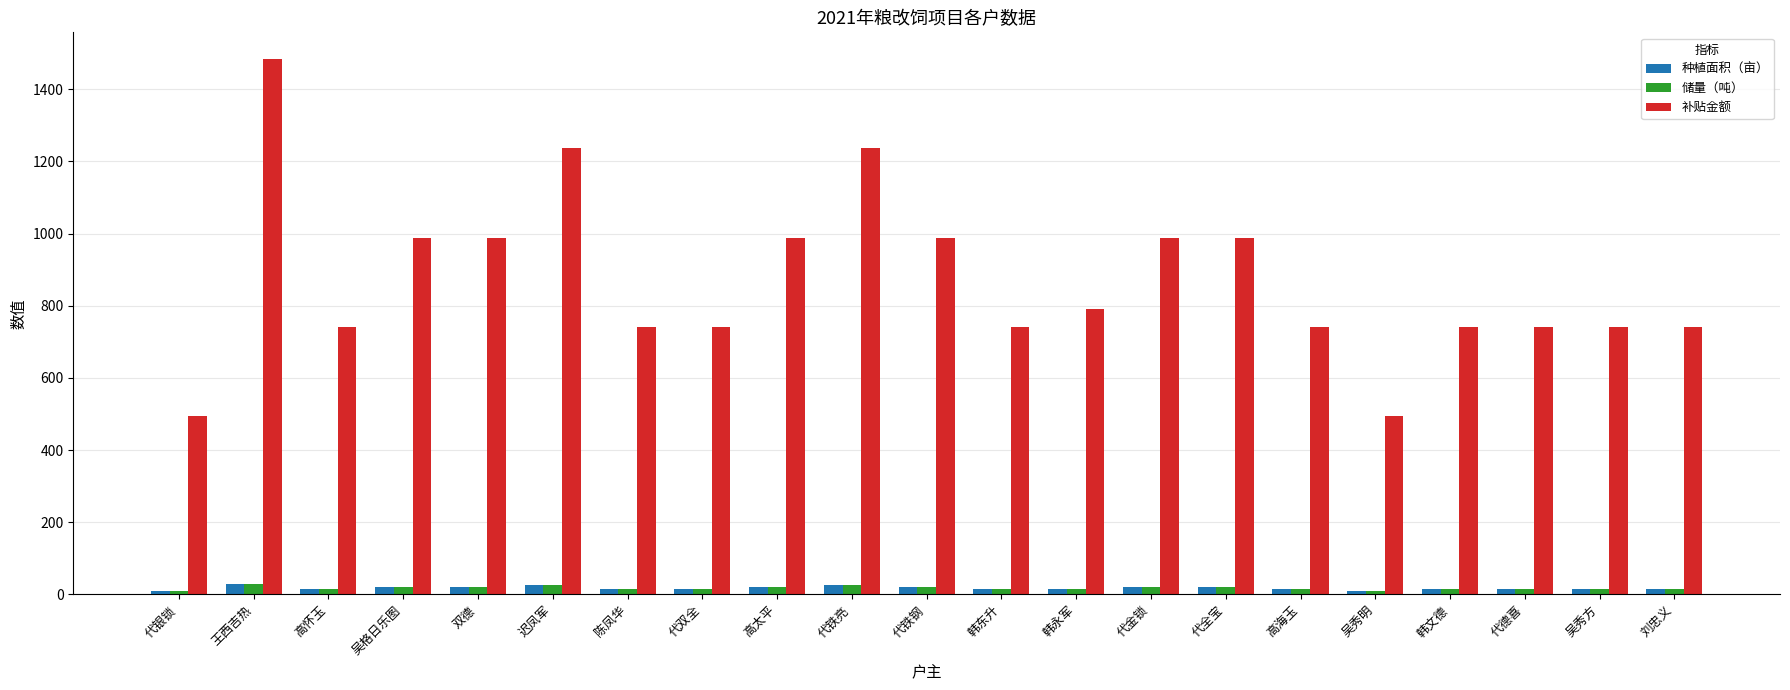

Which series changed the most between 吴格日乐图 and 吴秀明?

补贴金额